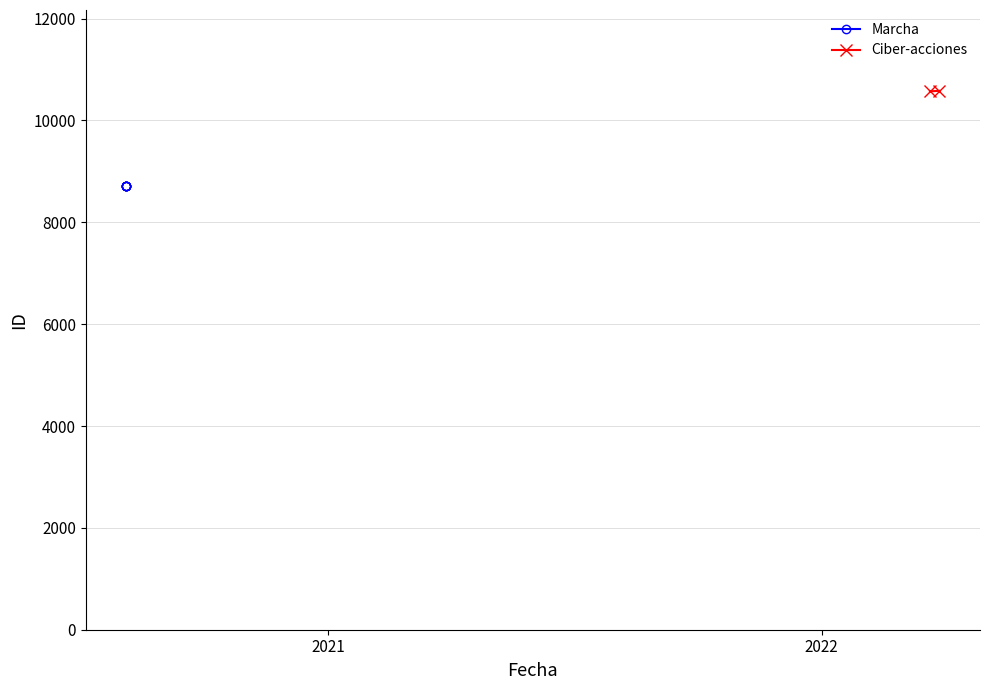

How many data points does each series have?

6